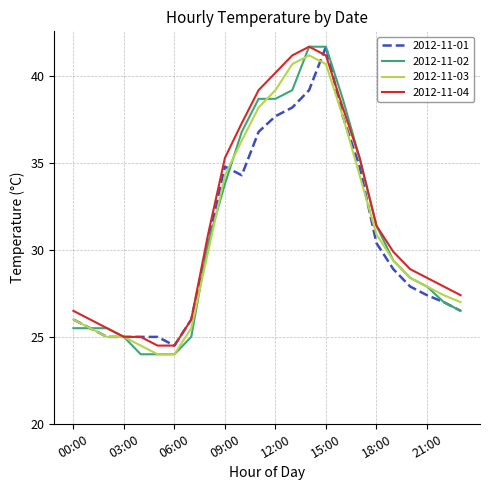

What is the minimum value for 2012-11-03?

24.0